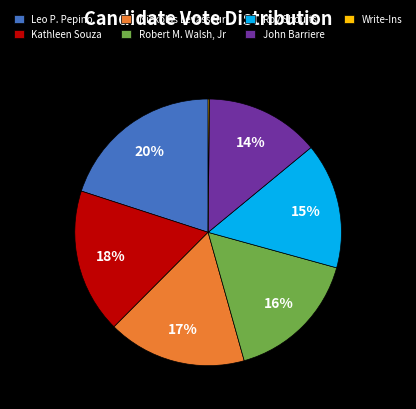

Combined, do Kathleen Souza and Leo P. Pepino account for over 50%?

No